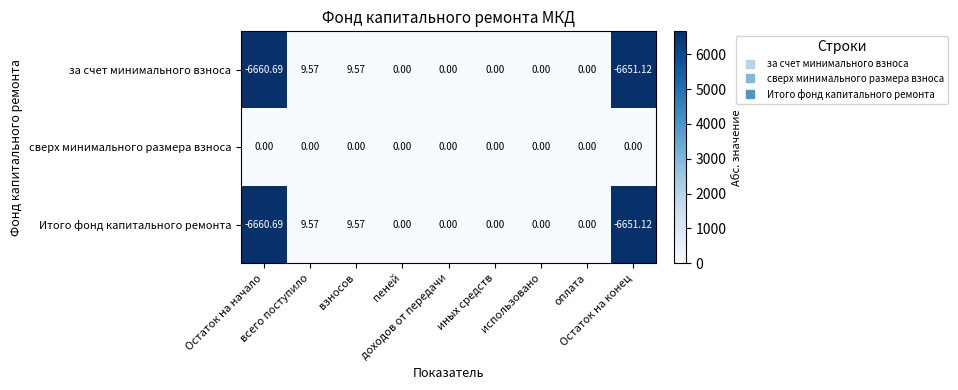

Which series has the largest total across all categories?

сверх минимального размера взноса